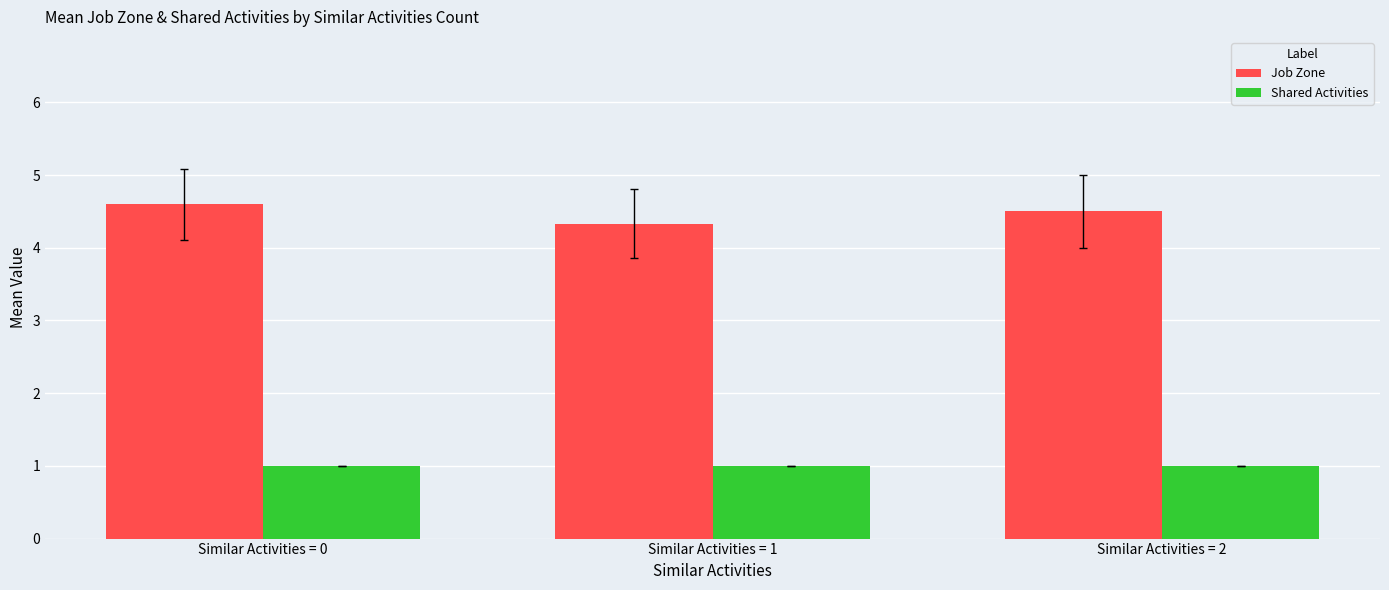

Which series has the widest spread of values?

Job Zone